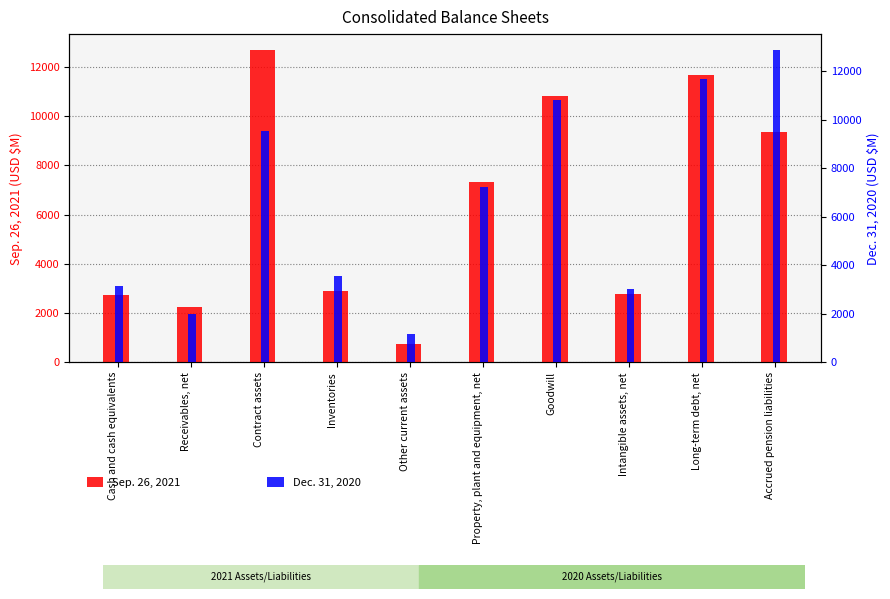

Which has a higher value, Property, plant and equipment, net or Cash and cash equivalents?

Property, plant and equipment, net